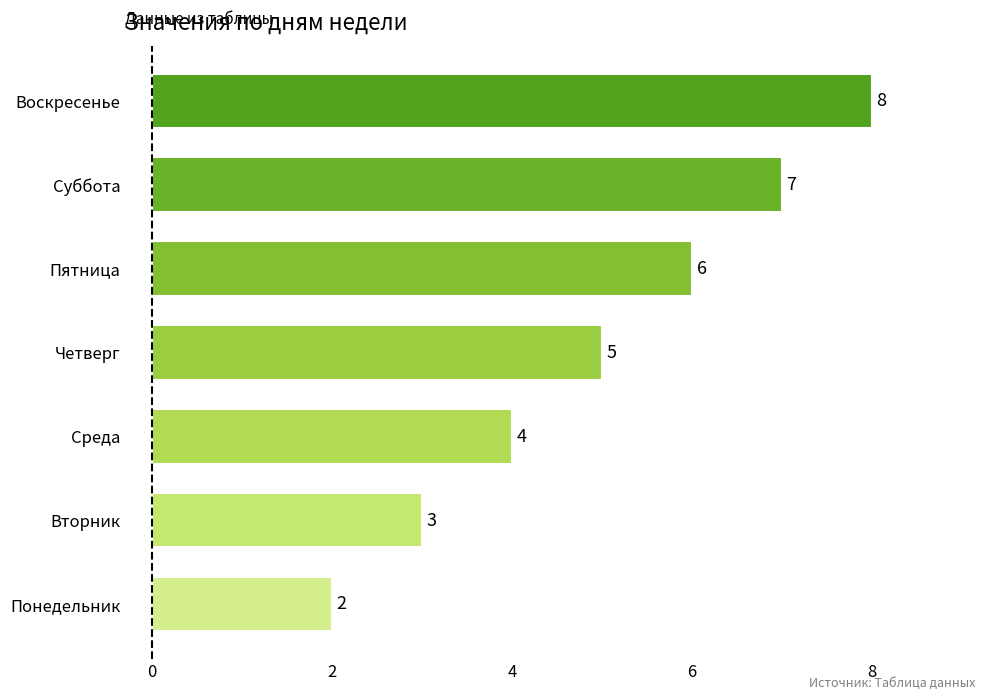

Does the chart contain stacked bars?

No